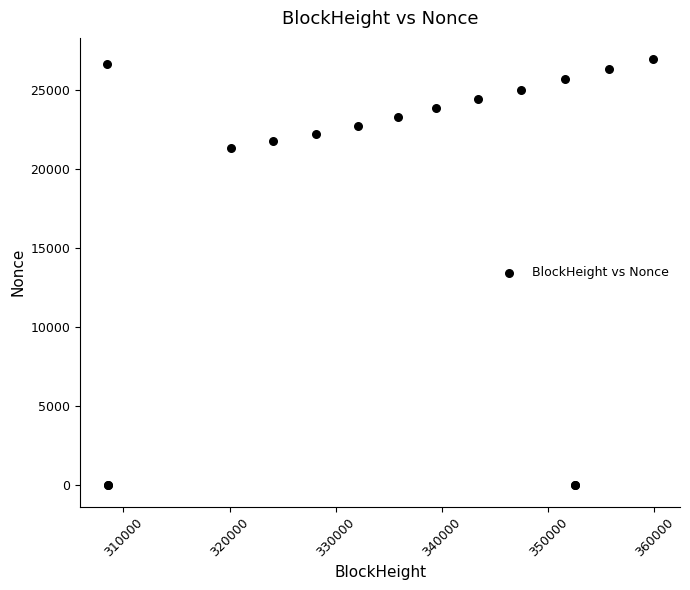

What Y value in the scatter plot is closest to 13485?

21344